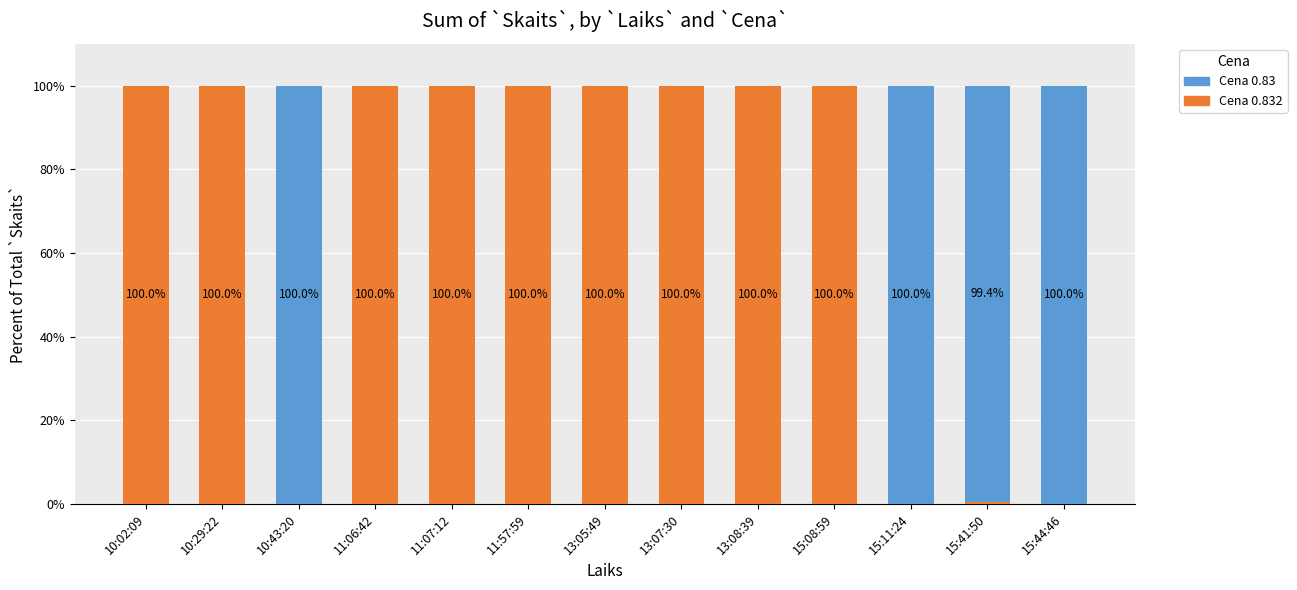

How many series are shown in this chart?

2